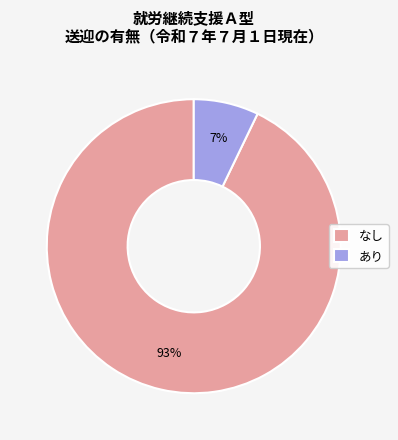

True or false: なし accounts for 93% of the total.

True